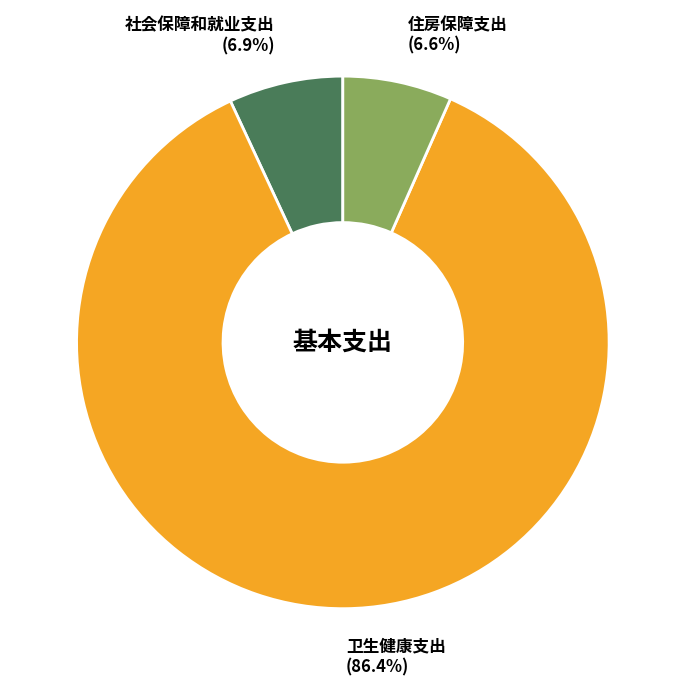

What percentage do 卫生健康支出 and 社会保障和就业支出 together represent?

93.4%